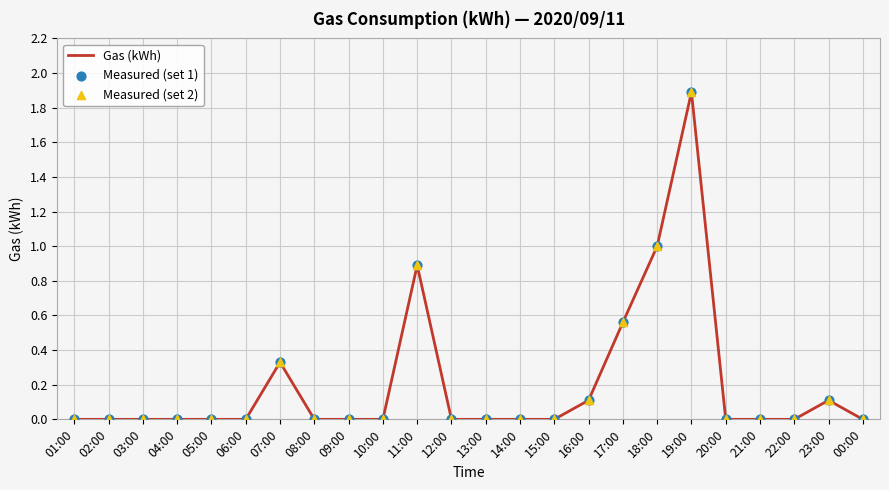

What is the maximum value shown in the chart?

1.9